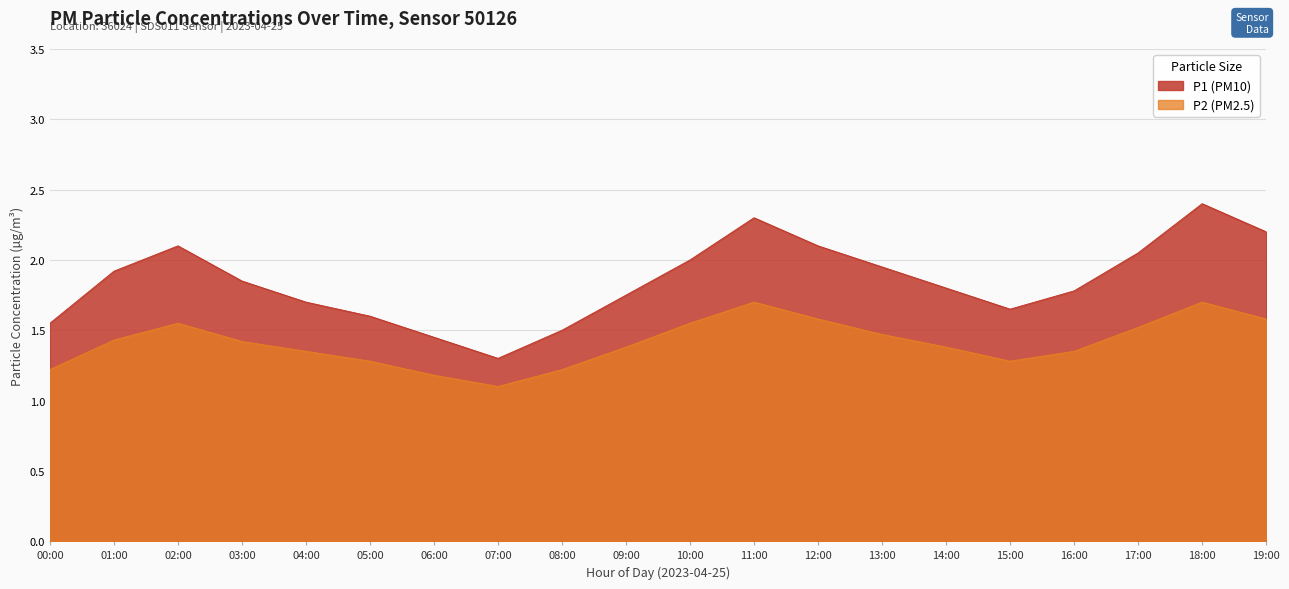

True or false: P2 and P1 intersect in this chart.

False